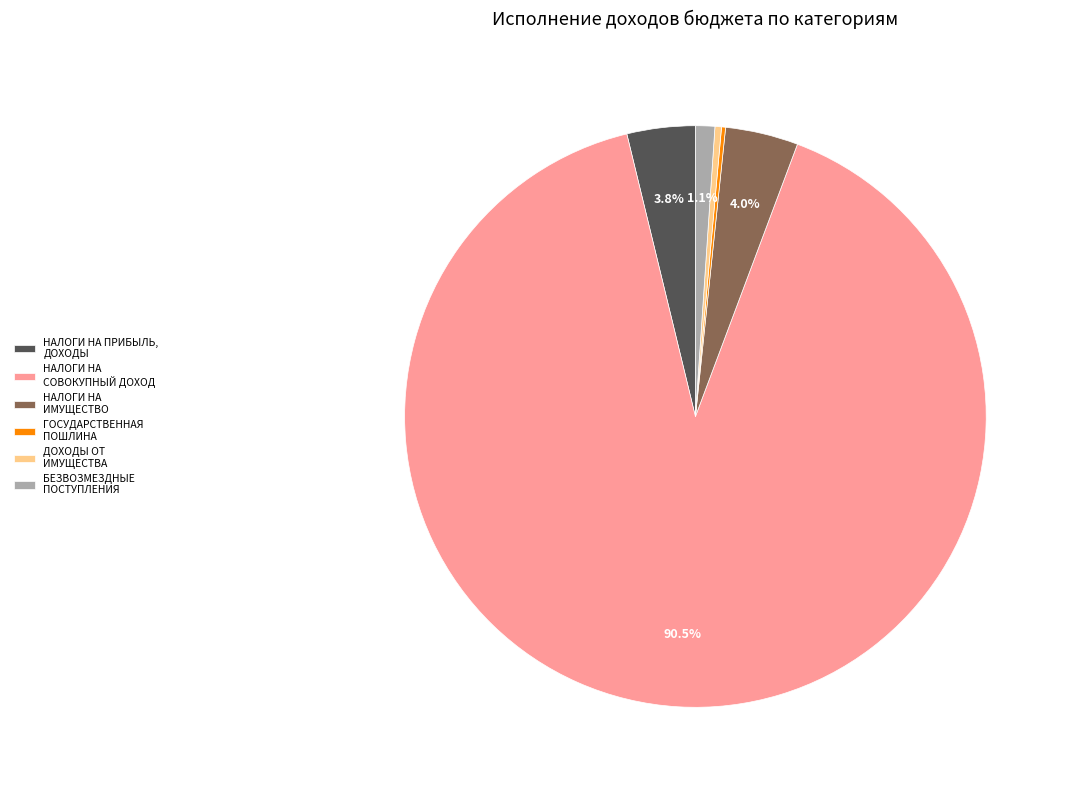

What percentage is the БЕЗВОЗМЕЗДНЫЕ ПОСТУПЛЕНИЯ slice, to the nearest percent?

1%